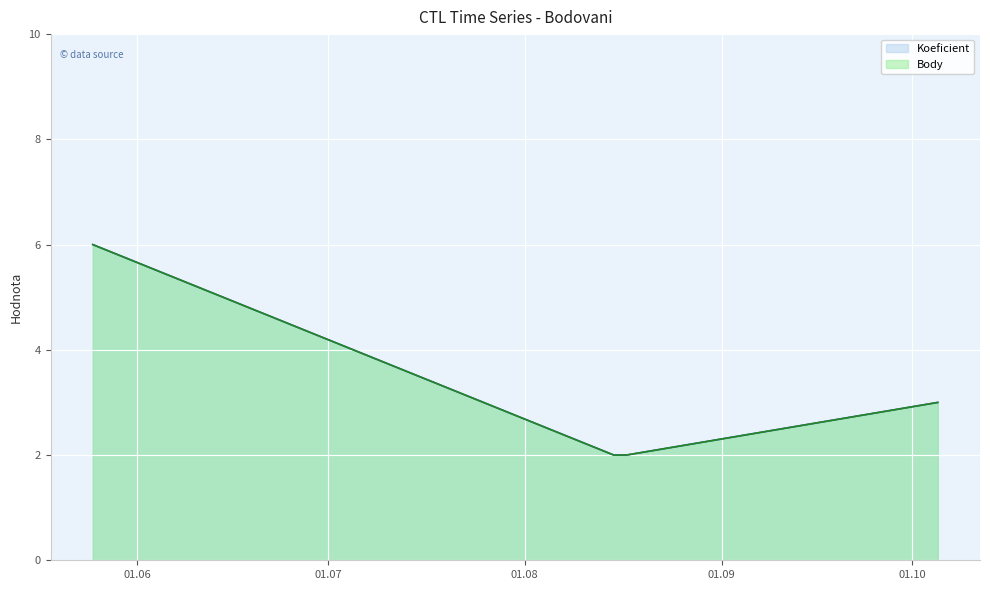

At how many categories does at least one series exceed 2?

2